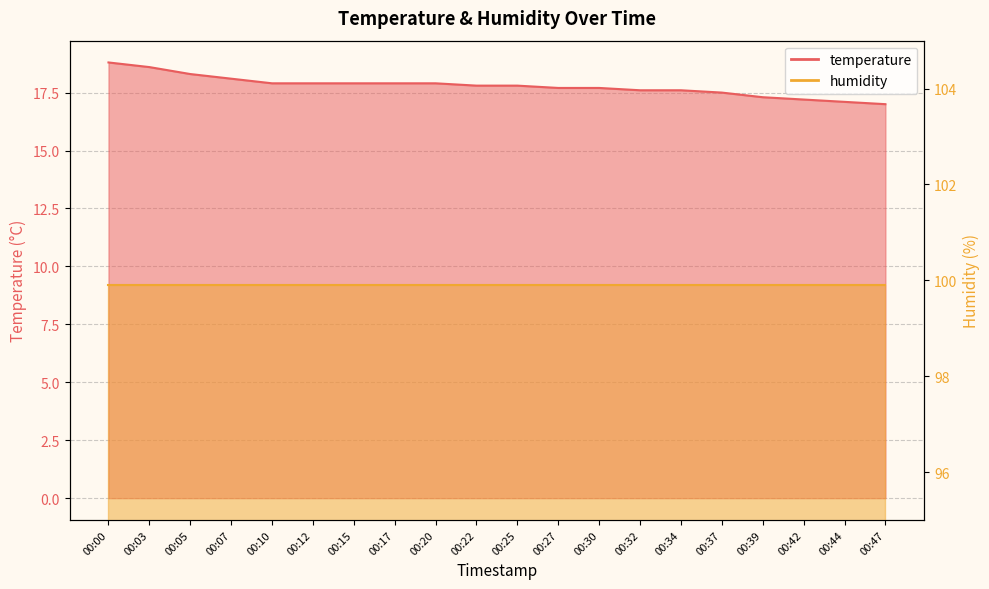

What is the value of the 2nd point from the left?

18.6